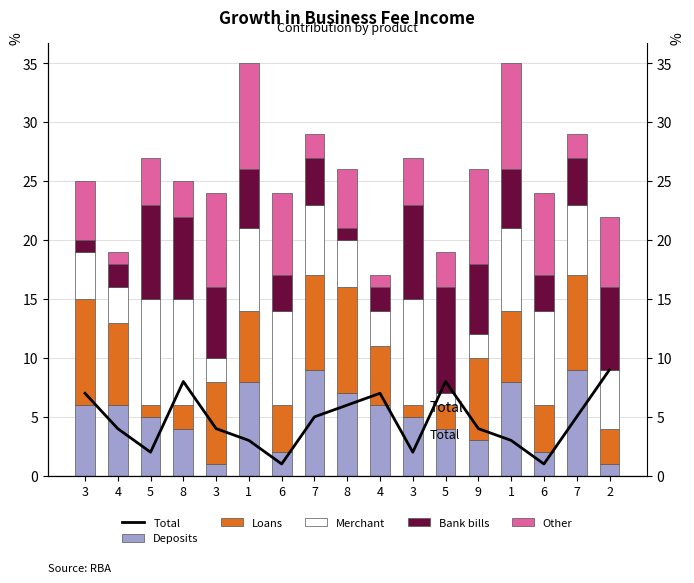

Rank the categories by Merchant value from lowest to highest.

5, 3, 9, 4, 4, 3, 8, 2, 7, 7, 1, 1, 6, 6, 5, 8, 3